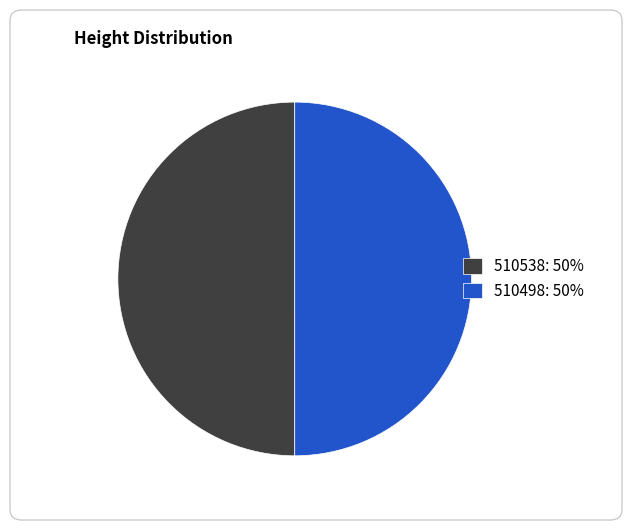

True or false: 510498: 50% accounts for 50% of the total.

True